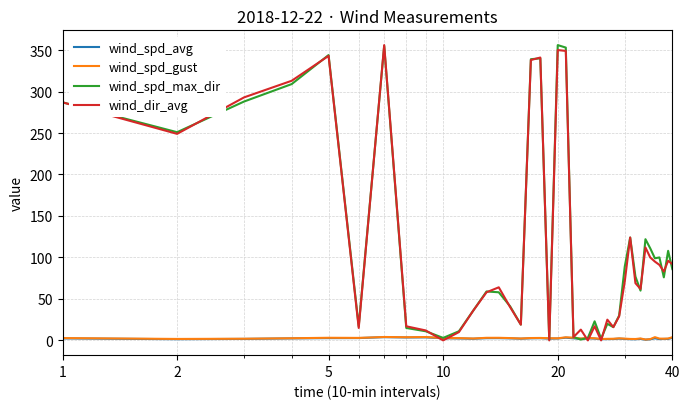

Does the chart have visible grid lines?

Yes